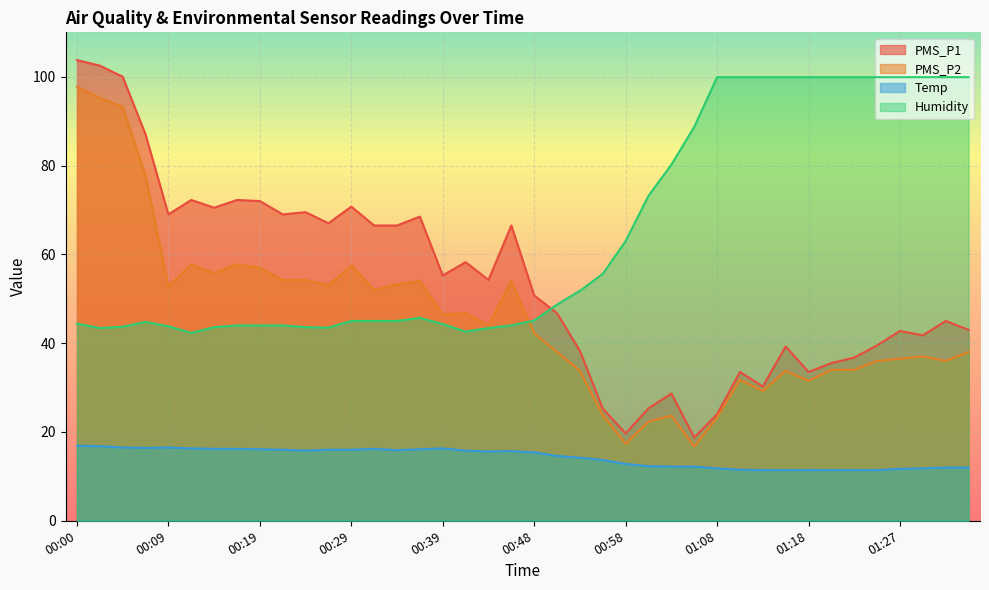

What are all the series names shown in the legend?

PMS_P1, PMS_P2, Temp, Humidity